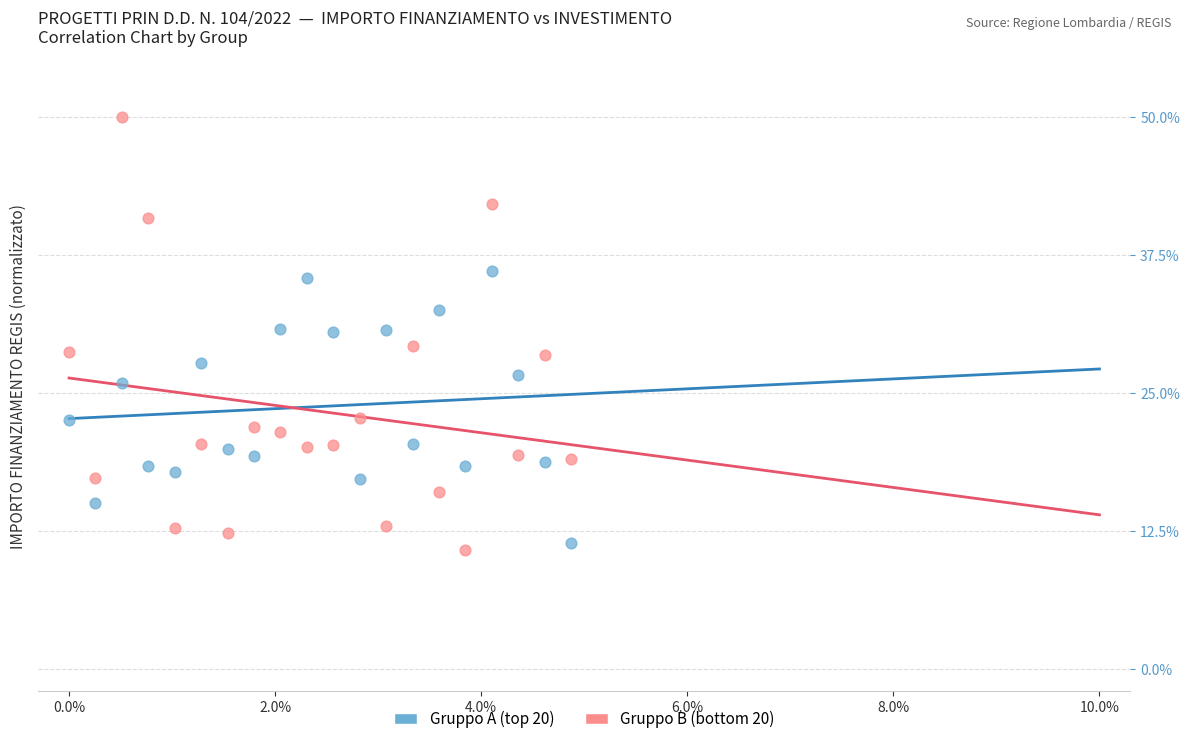

Across all data points, what is the range of Y values (max minus min)?

39.2